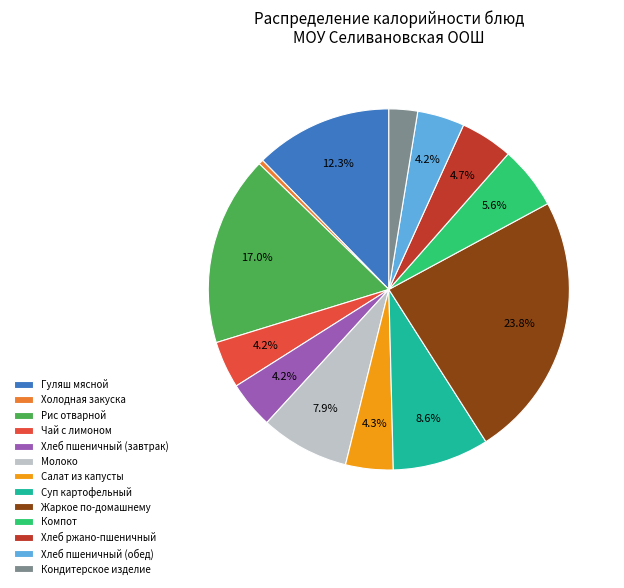

What is the largest slice in the pie chart?

Жаркое по-домашнему